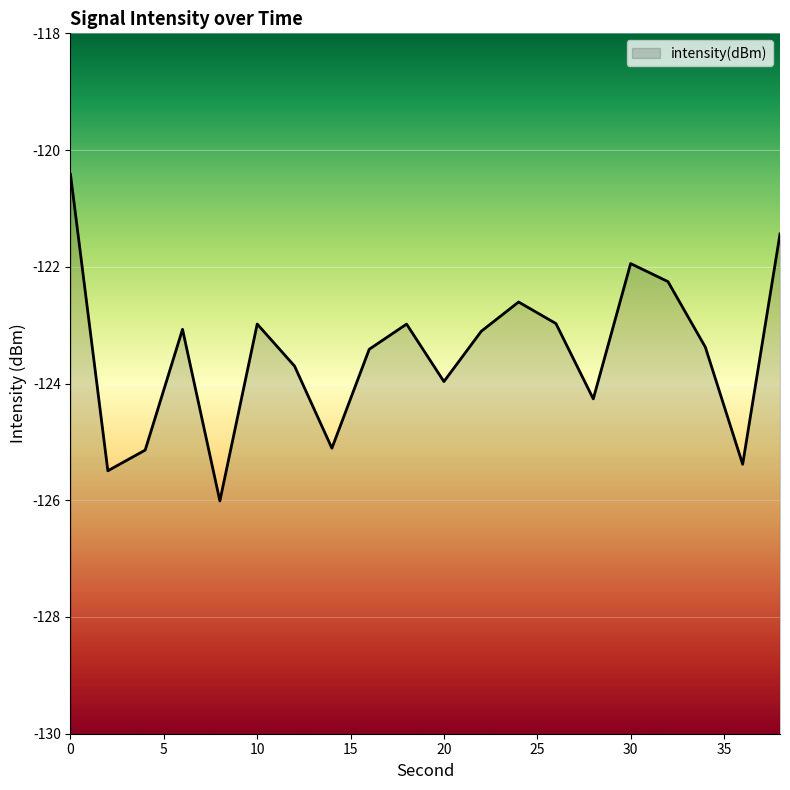

How many points are higher than both their immediate neighbors (excluding endpoints)?

5